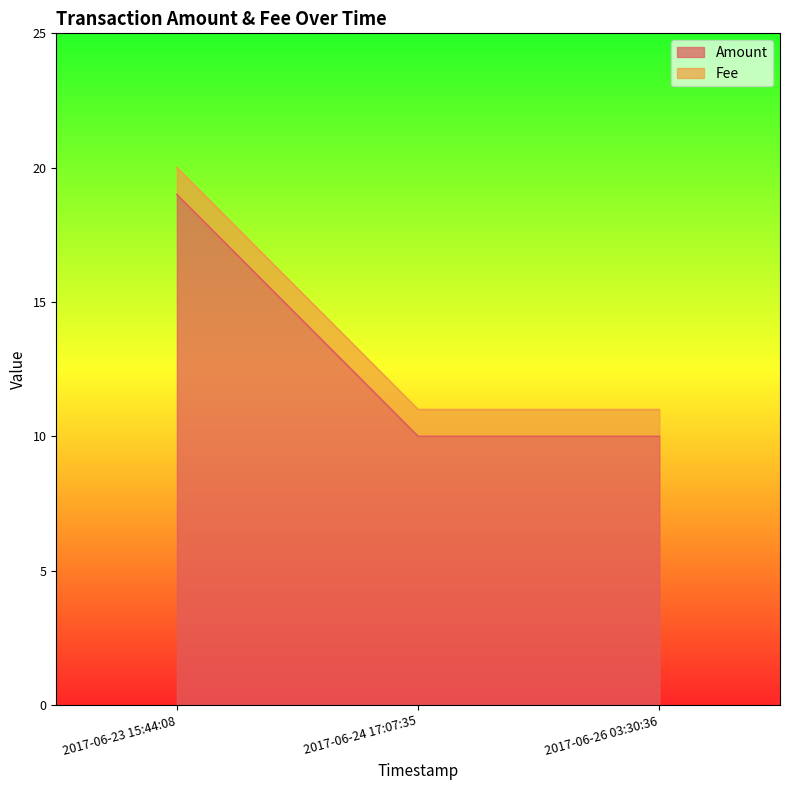

What is the maximum value shown in the chart?

19